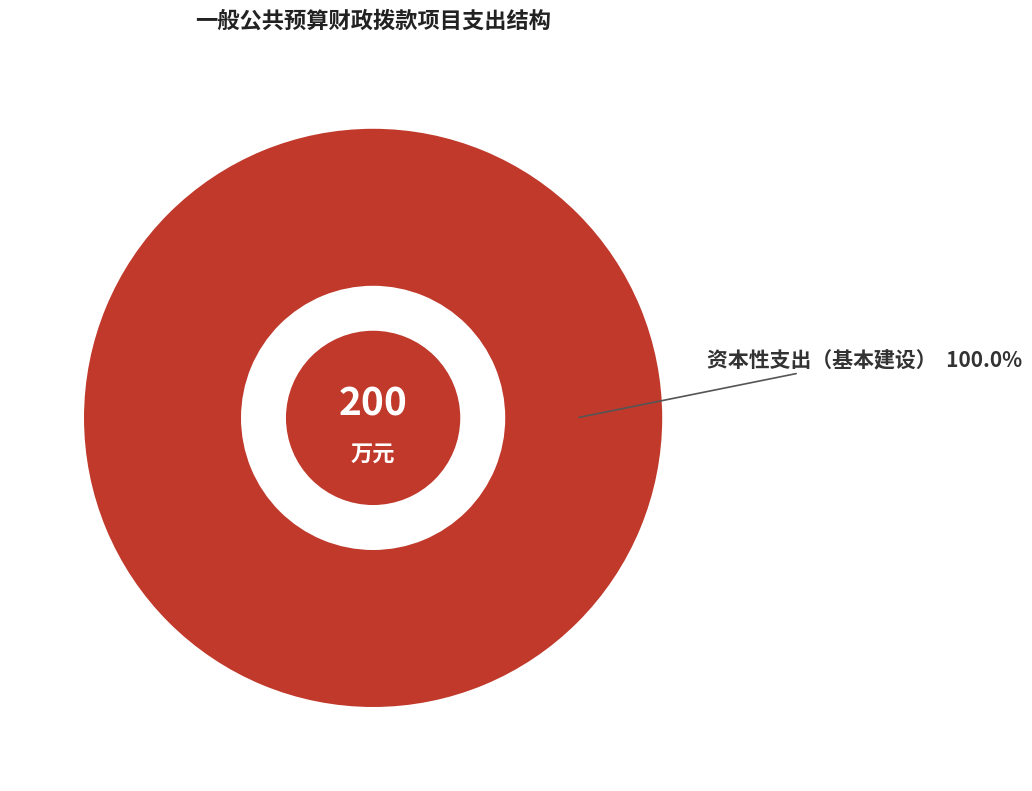

Is there a majority slice in this chart?

Yes